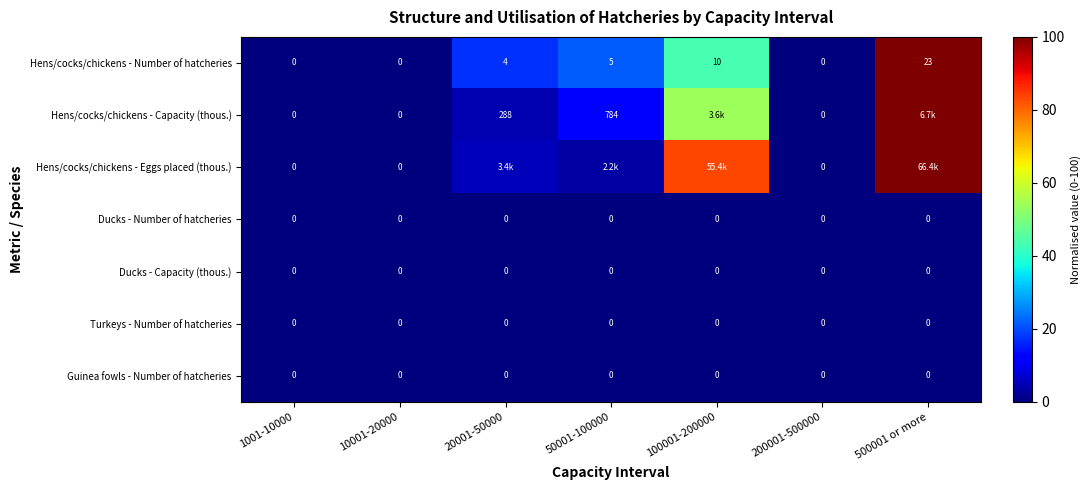

At 50001-100000, list the series in order from smallest to largest.

Ducks - Number of hatcheries, Ducks - Capacity (thous.), Turkeys - Number of hatcheries, Guinea fowls - Number of hatcheries, Hens/cocks/chickens - Eggs placed (thous.), Hens/cocks/chickens - Capacity (thous.), Hens/cocks/chickens - Number of hatcheries